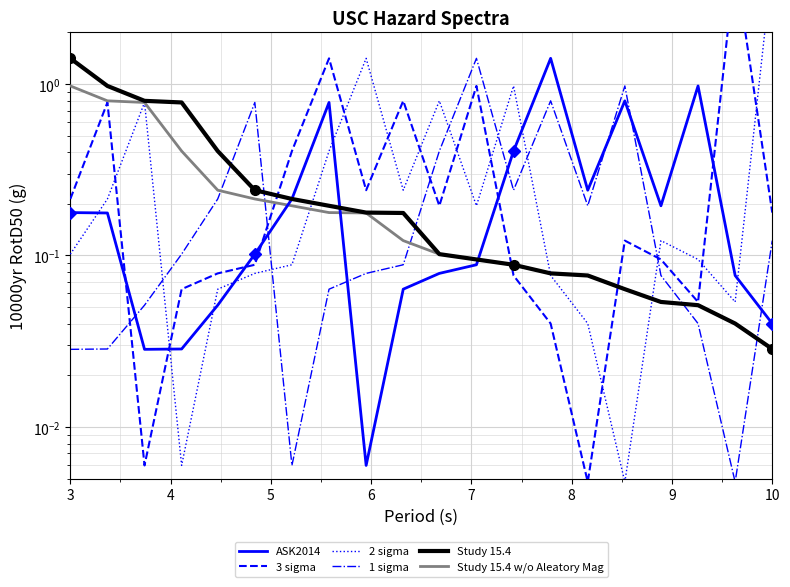

What is the label of the 10th point from the right?

10